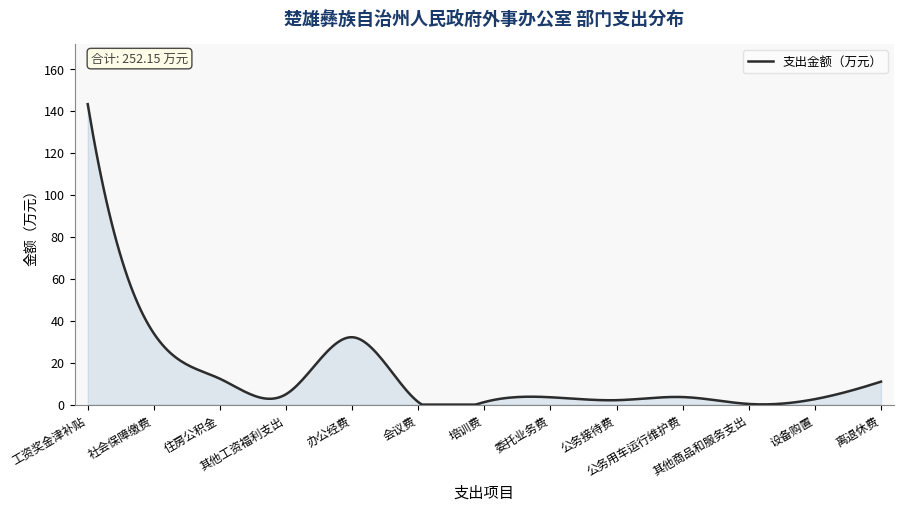

What is the greatest value displayed?

143.3